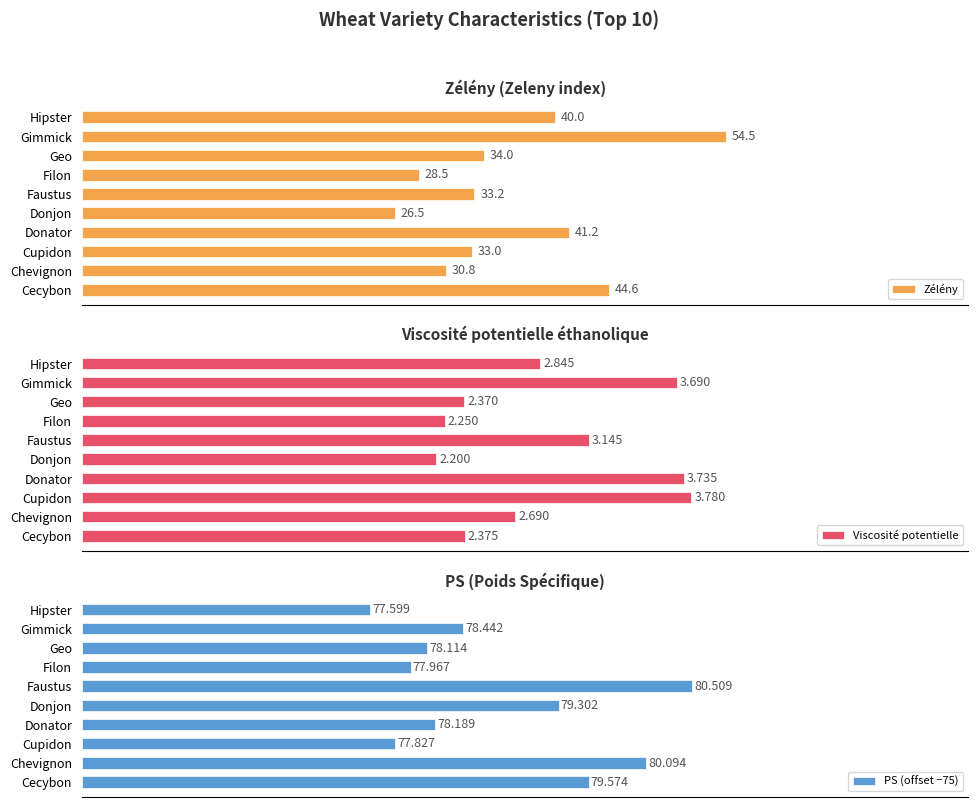

Which series has the largest total across all categories?

Zélény